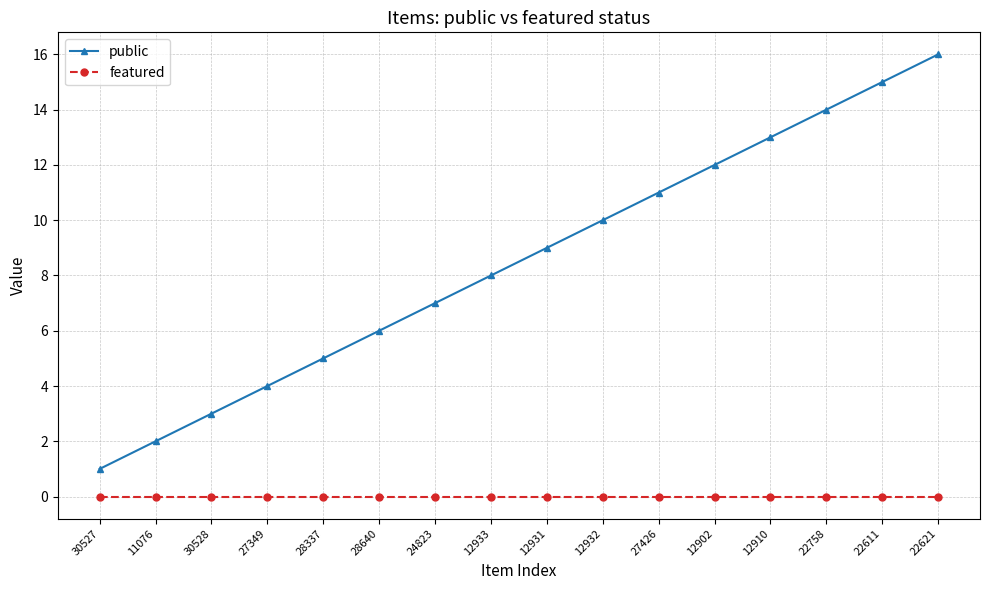

Is it true that public equals 16 at 12902?

False